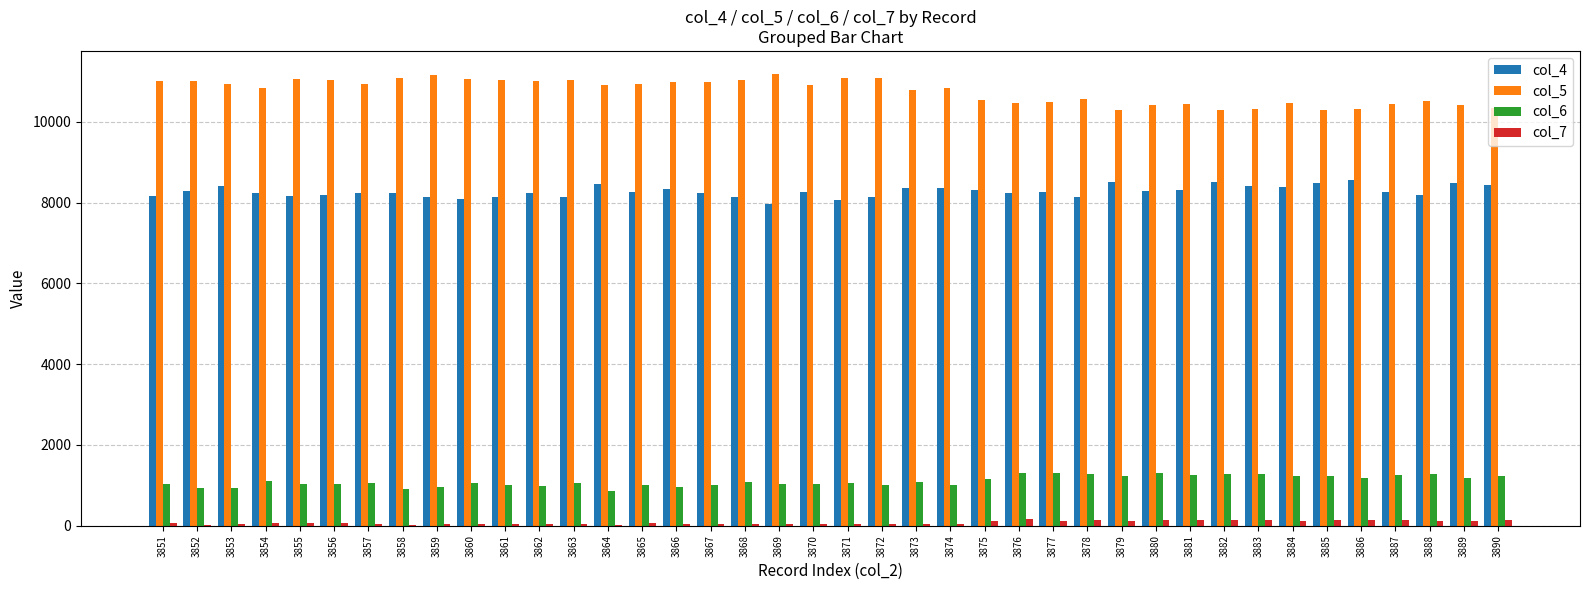

What is the greatest value displayed?

11195